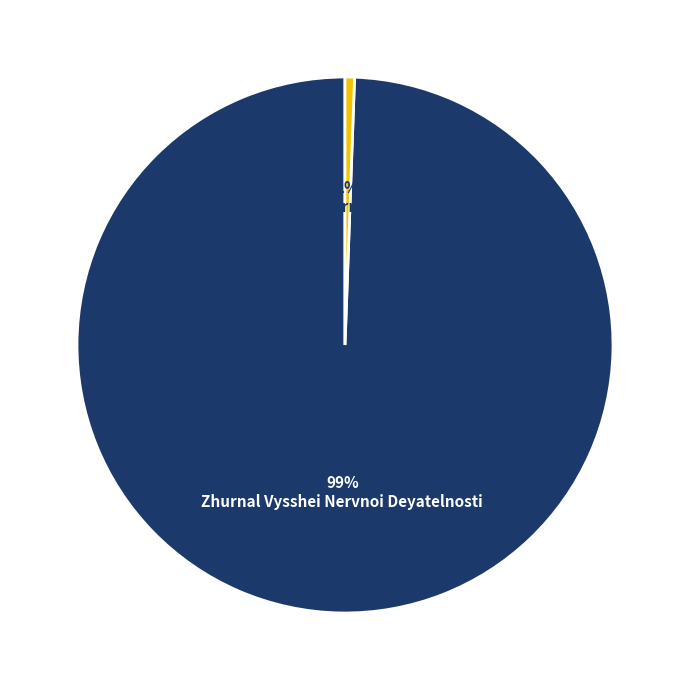

How many segments does this pie chart have?

2